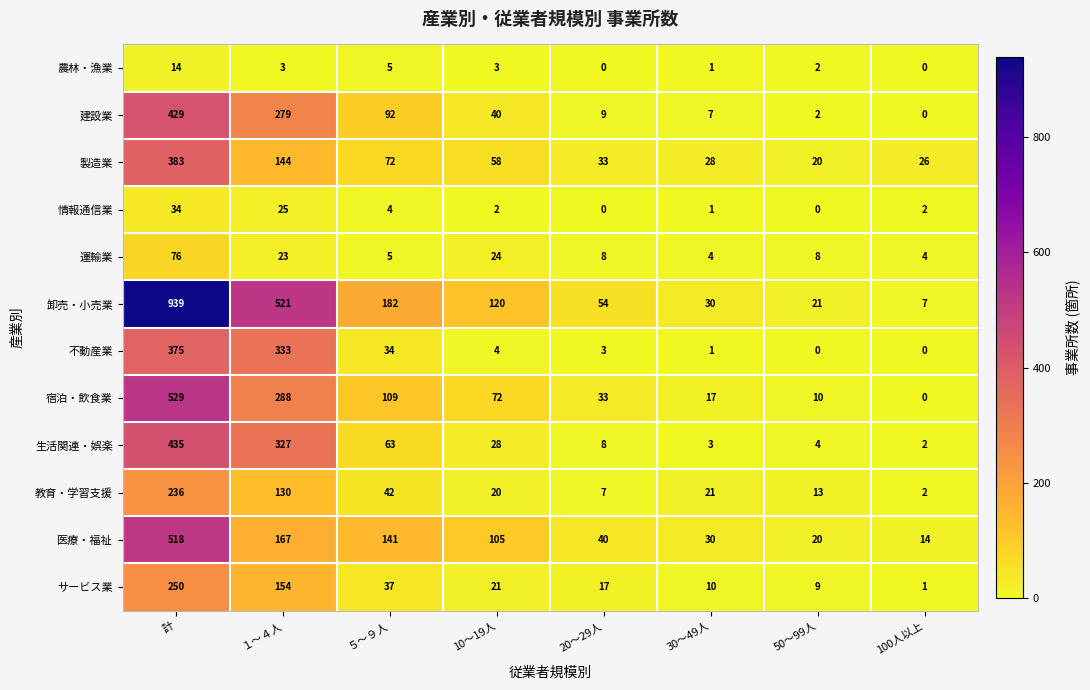

Rank the series by their maximum value, from highest to lowest.

卸売・小売業, 宿泊・飲食業, 医療・福祉, 生活関連・娯楽, 建設業, 製造業, 不動産業, サービス業, 教育・学習支援, 運輸業, 情報通信業, 農林・漁業